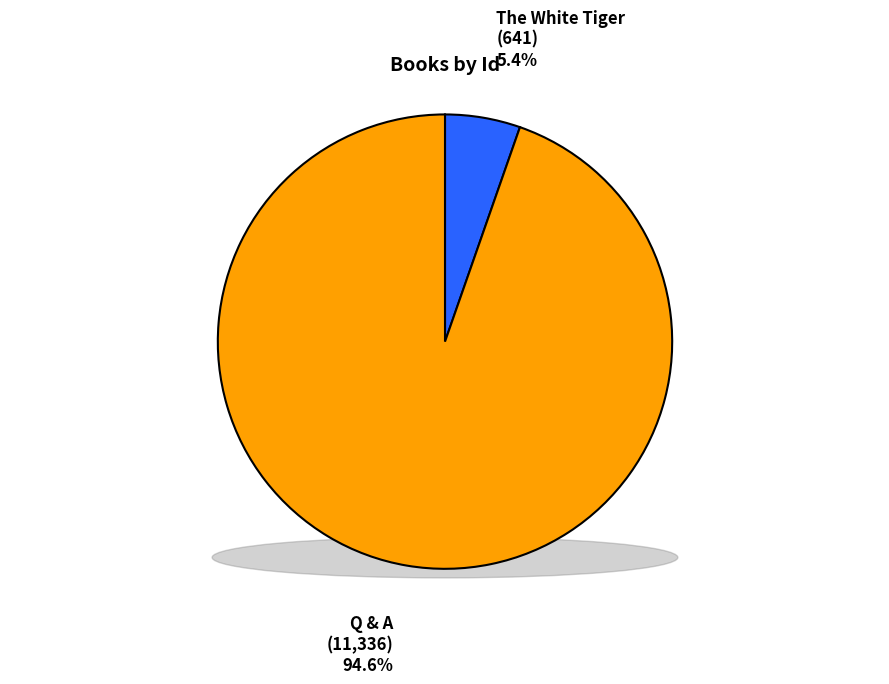

How many segments does this pie chart have?

2